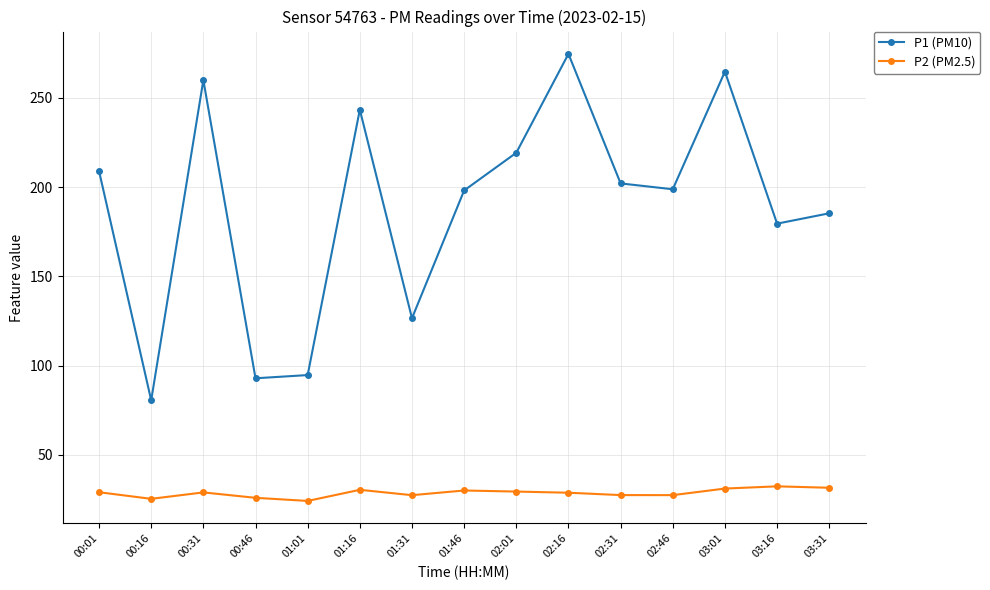

Is the value of P2 (PM2.5) at 01:46 greater than the value of P1 (PM10) at 01:46?

No